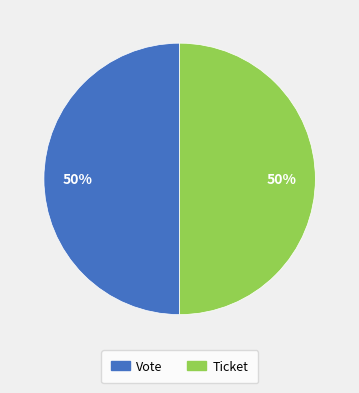

To the nearest percent, what portion does Vote represent?

50%